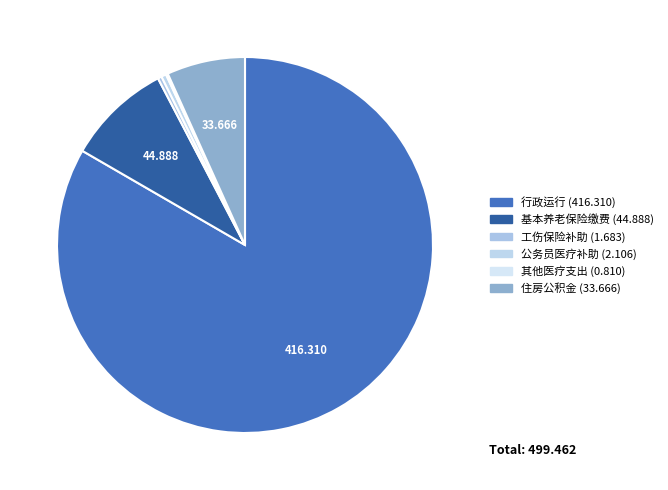

Does any single category account for the majority?

Yes